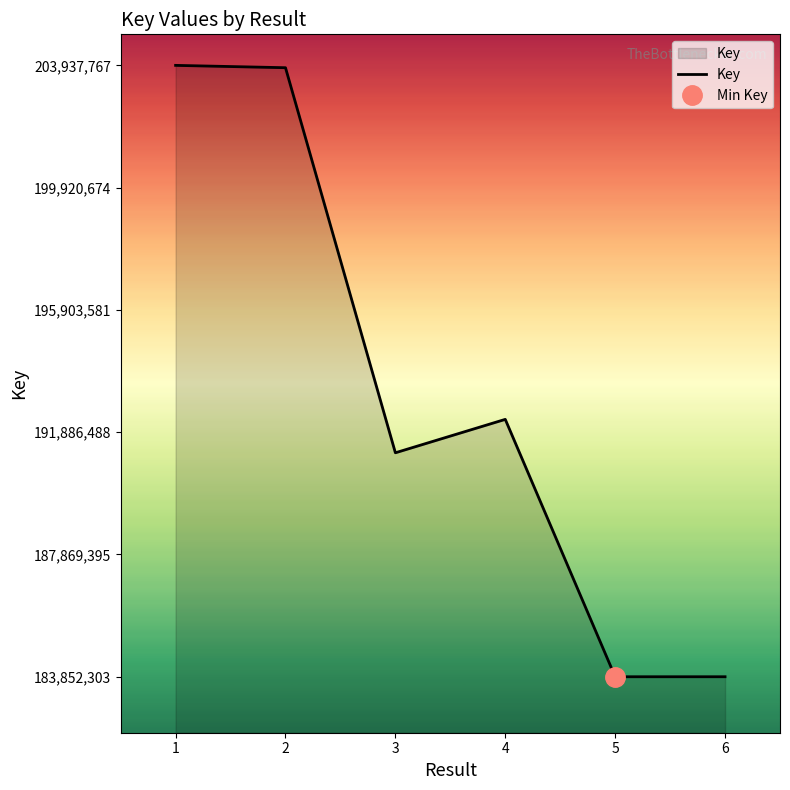

What is the difference between the maximum and minimum values?

20085464